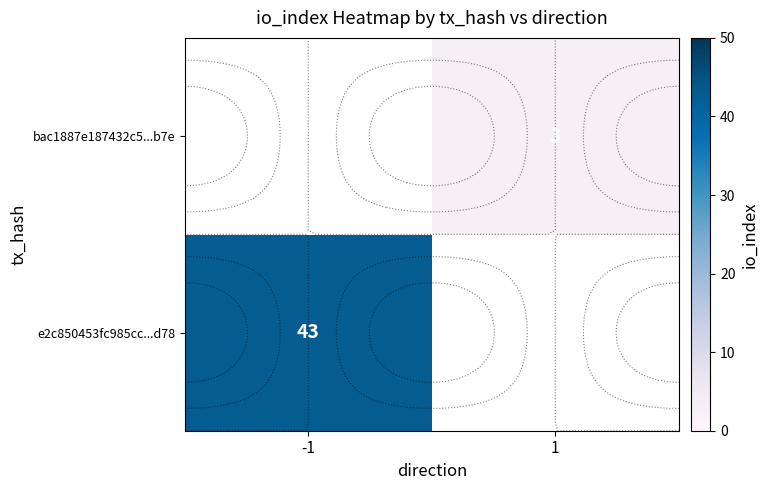

Is it true that e2c850453fc985cc...d78 equals 70.1 at -1?

False